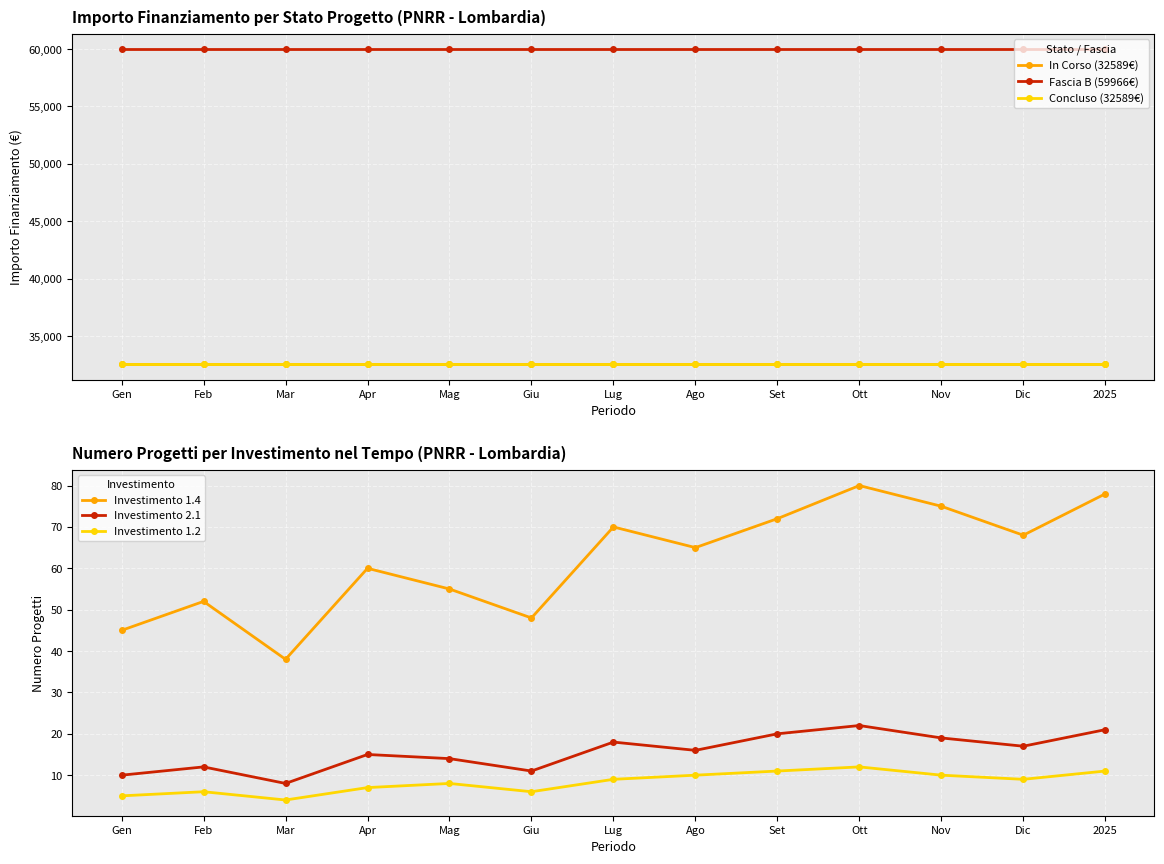

True or false: Investimento 1.2 and Investimento 1.4 cross at least once.

False